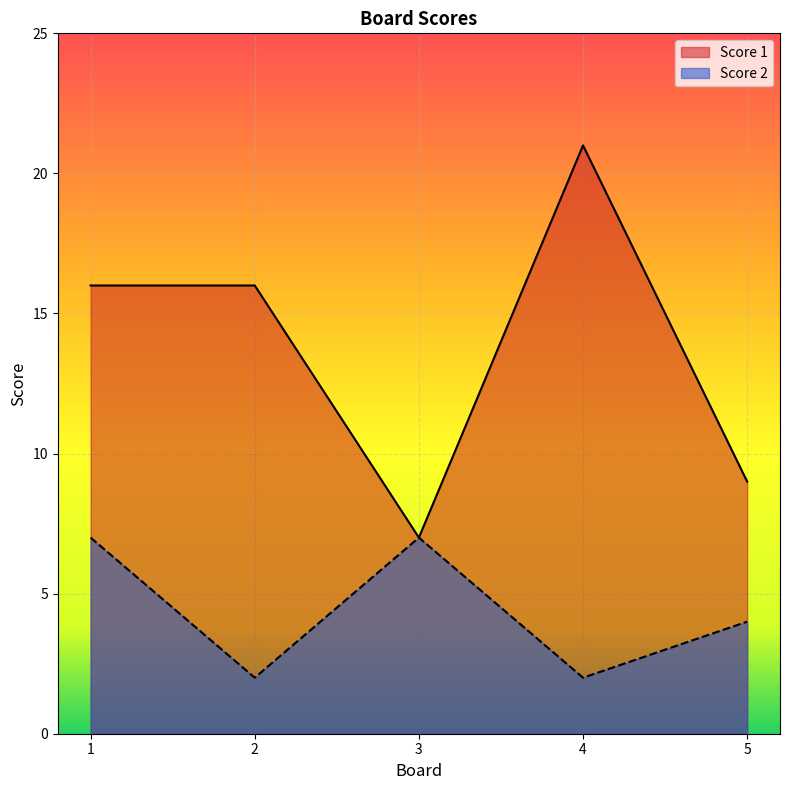

How many distinct data groups are displayed?

2